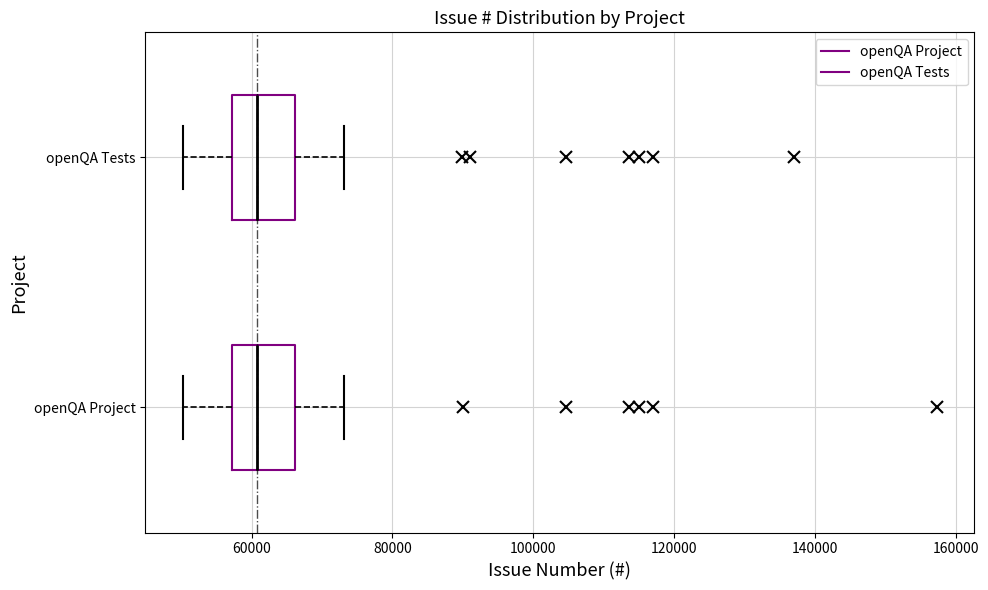

Reading bottom to top, transcribe this box plot: for each box, give where its median line is, the range the box spans, and where its two whiskers end, as read against the x-axis. The values are not printed on the chart, so give them approximately, as read against the axis.

openQA Project: median 60000, box 58000 to 66000, whiskers 50000 to 74000
openQA Tests: median 60000, box 58000 to 66000, whiskers 50000 to 74000